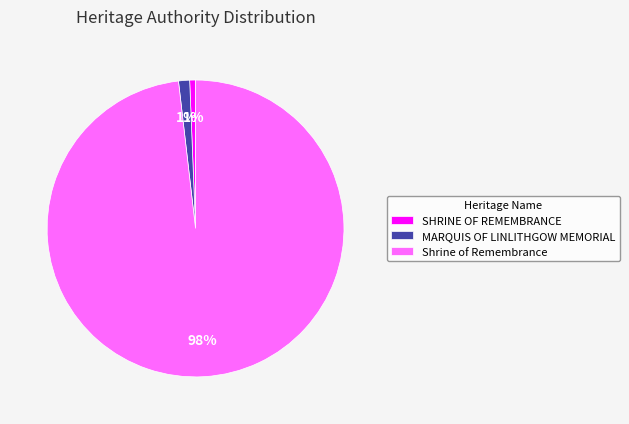

How many segments does this pie chart have?

3